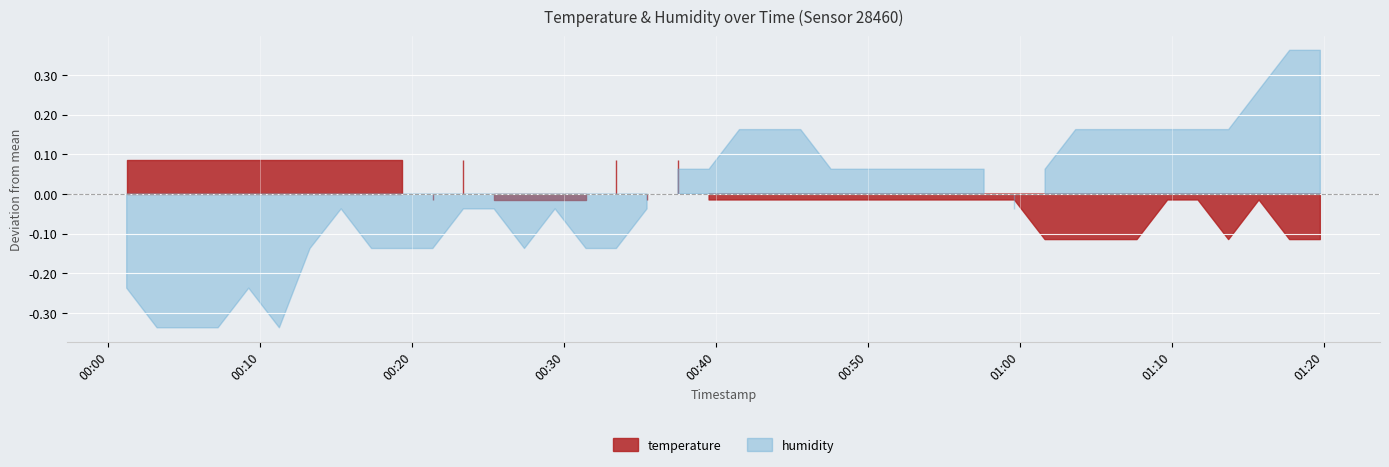

What is the difference between the humidity values at 17 and 34?

0.2